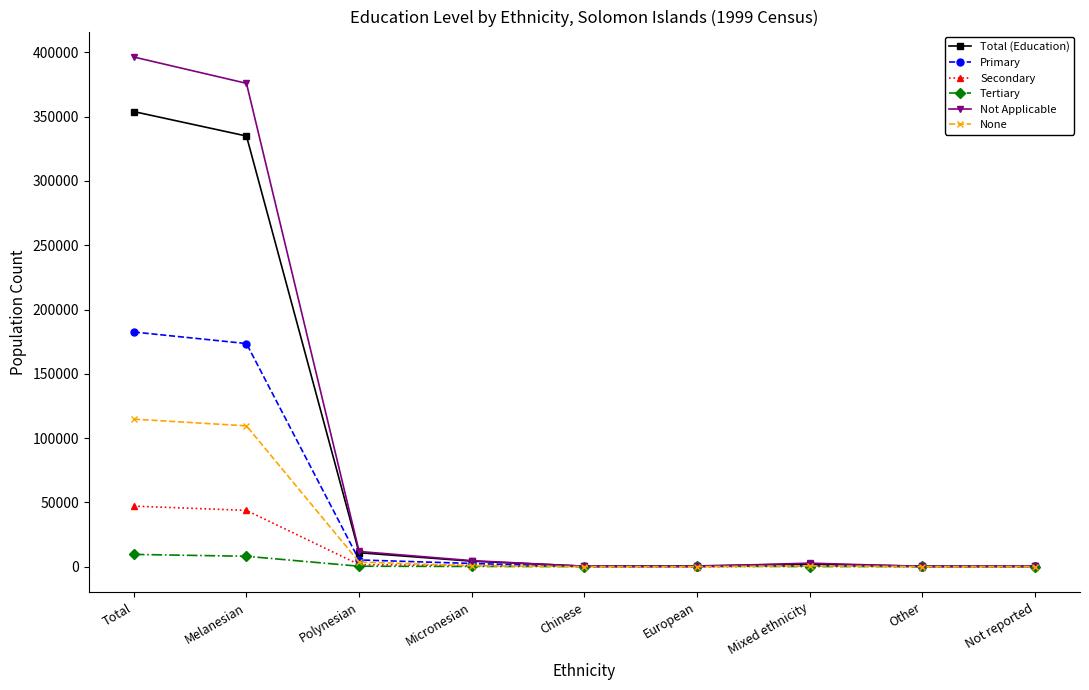

What is the label of the 2nd point from the left?

Melanesian